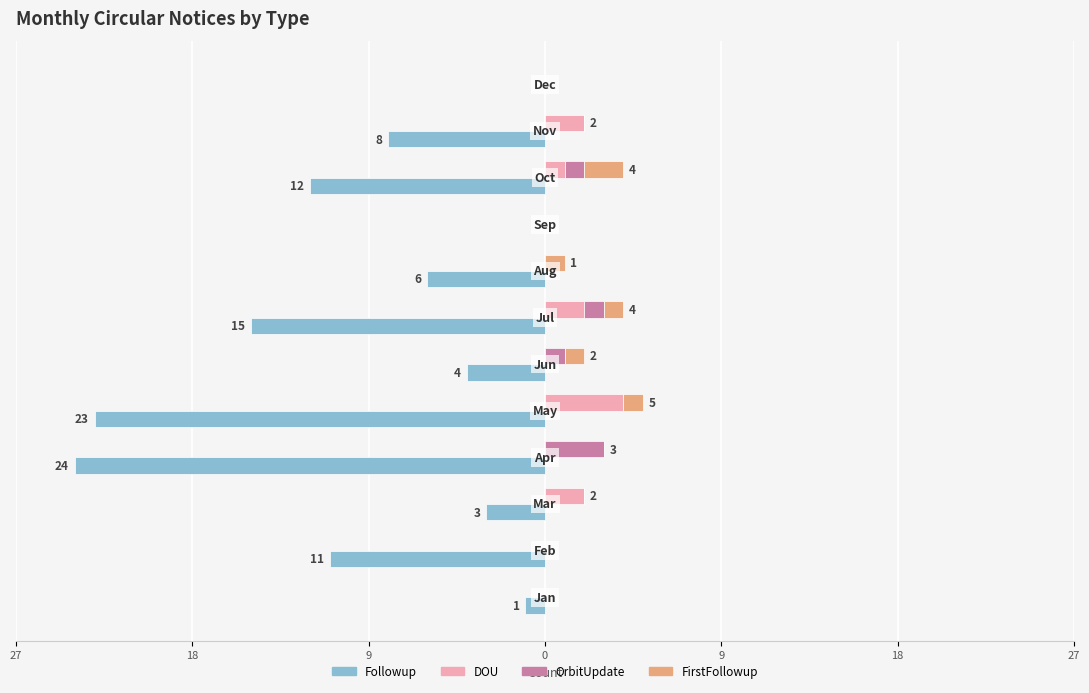

What is the average value of the Followup series?

-9